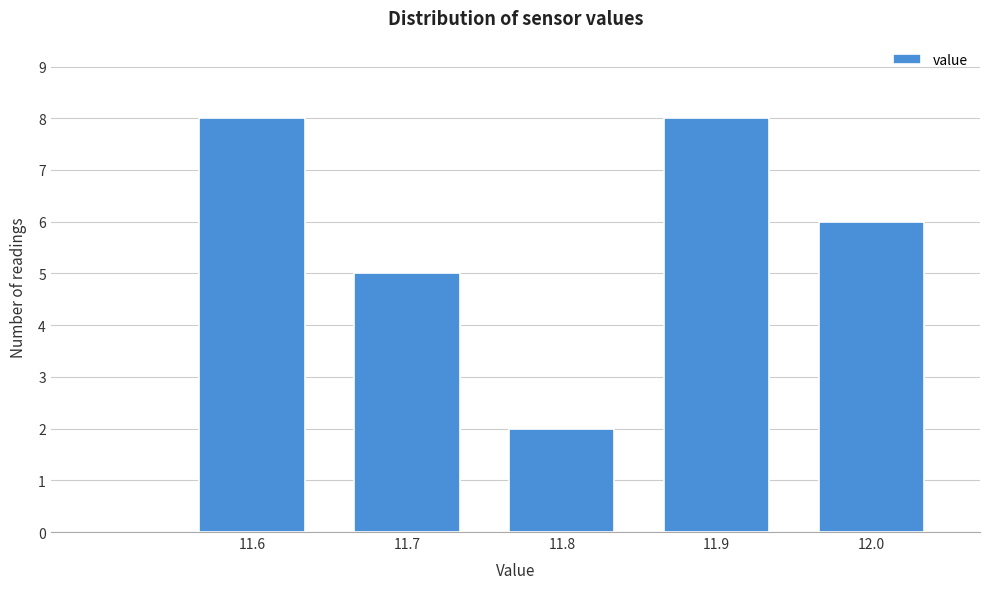

Reading left to right, transcribe this chart: for each bar, give the range it covers on the x-axis and its height. The values are not printed on the chart, so give them approximately, as read against the axis.

11.55 to 11.65: 8
11.65 to 11.75: 5
11.75 to 11.85: 2
11.85 to 11.95: 8
11.95 to 12.05: 6